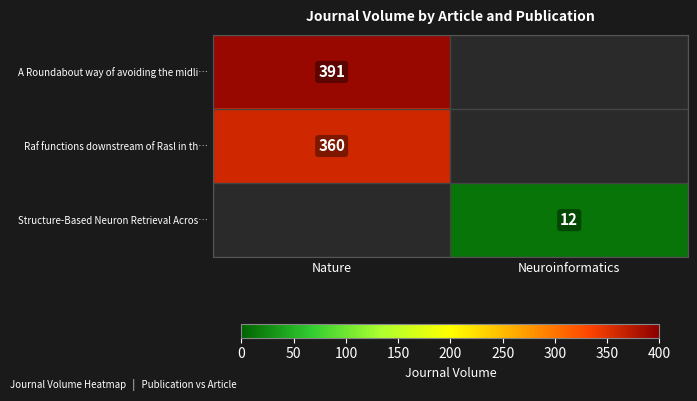

What is the difference between the highest and lowest values at Nature?

31.0